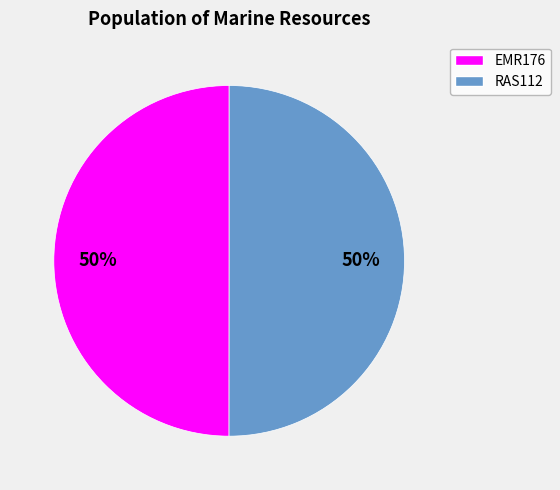

What percentage is the RAS112 slice, to the nearest percent?

50%